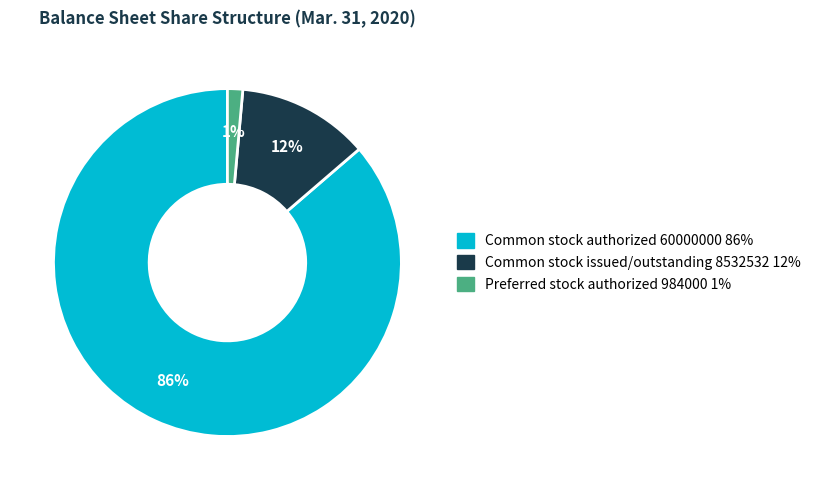

Is there a majority slice in this chart?

Yes